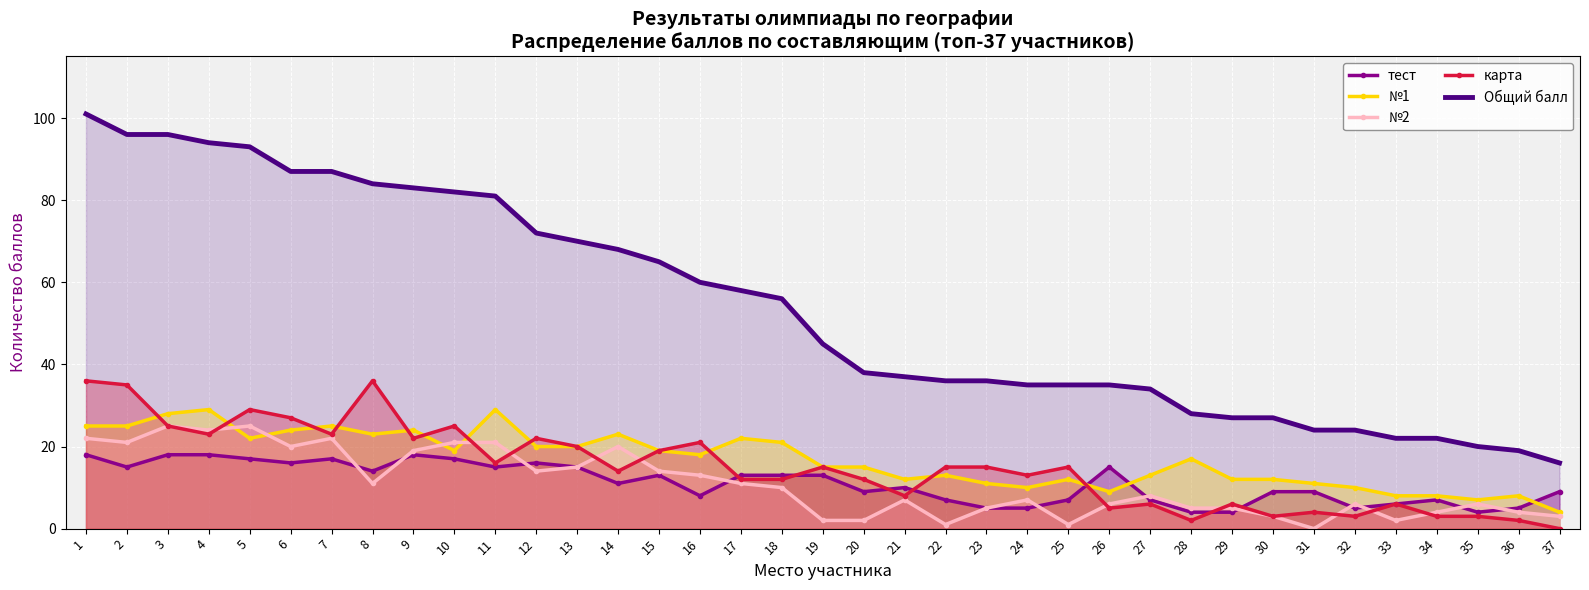

Reading left to right, extract all data points from this chart.

тест: 18	15	18	18	17	16	17	14	18	17	15	16	15	11	13	8	13	13	13	9	10	7	5	5	7	15	7	4	4	9	9	5	6	7	4	5	9
№1: 25	25	28	29	22	24	25	23	24	19	29	20	20	23	19	18	22	21	15	15	12	13	11	10	12	9	13	17	12	12	11	10	8	8	7	8	4
№2: 22	21	25	24	25	20	22	11	19	21	21	14	15	20	14	13	11	10	2	2	7	1	5	7	1	6	8	5	5	3	0	6	2	4	6	4	3
карта: 36	35	25	23	29	27	23	36	22	25	16	22	20	14	19	21	12	12	15	12	8	15	15	13	15	5	6	2	6	3	4	3	6	3	3	2	0
Общий балл: 101	96	96	94	93	87	87	84	83	82	81	72	70	68	65	60	58	56	45	38	37	36	36	35	35	35	34	28	27	27	24	24	22	22	20	19	16